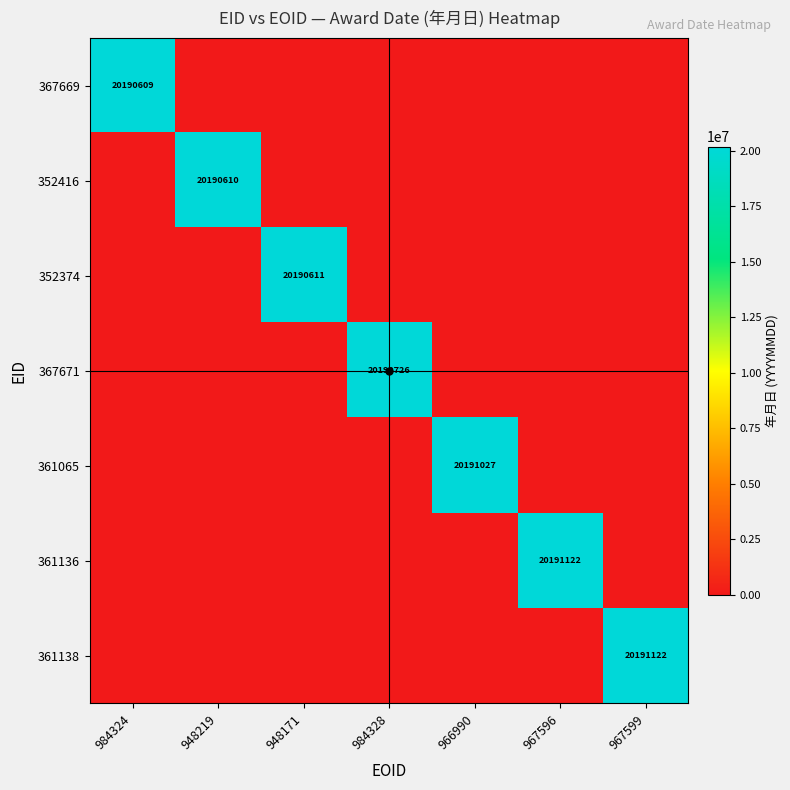

What is the difference between the maximum and second lowest values in the 352374 series?

20190611